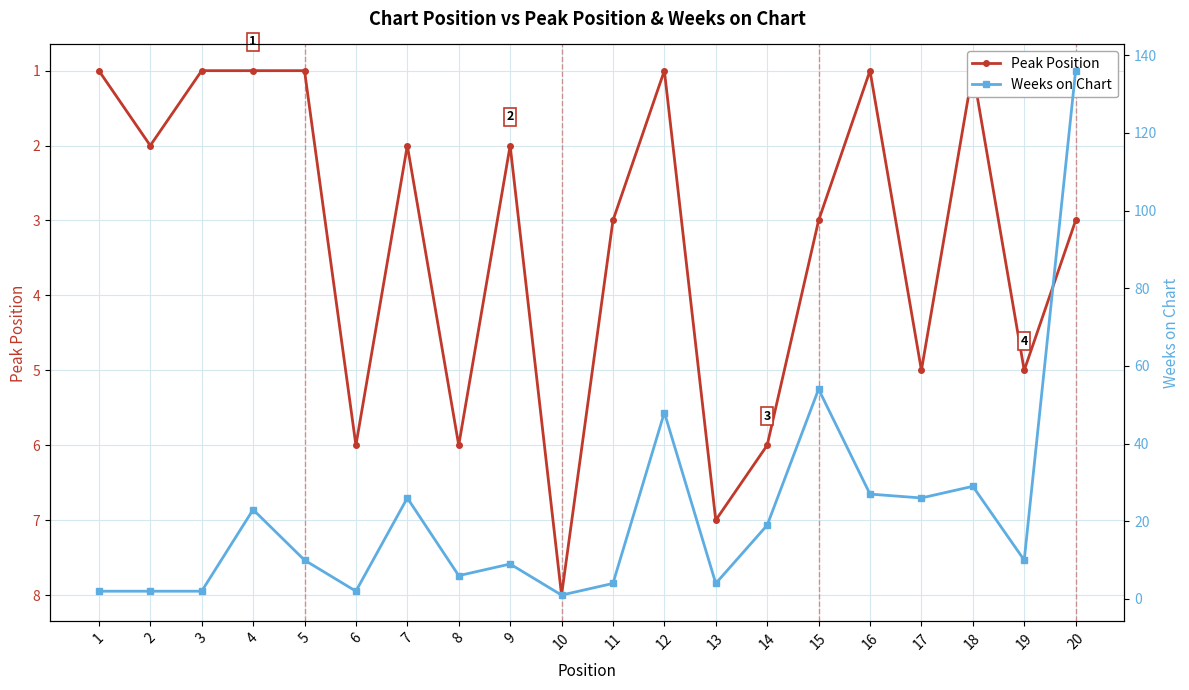

Which series changed the most between 7 and 18?

Weeks on Chart